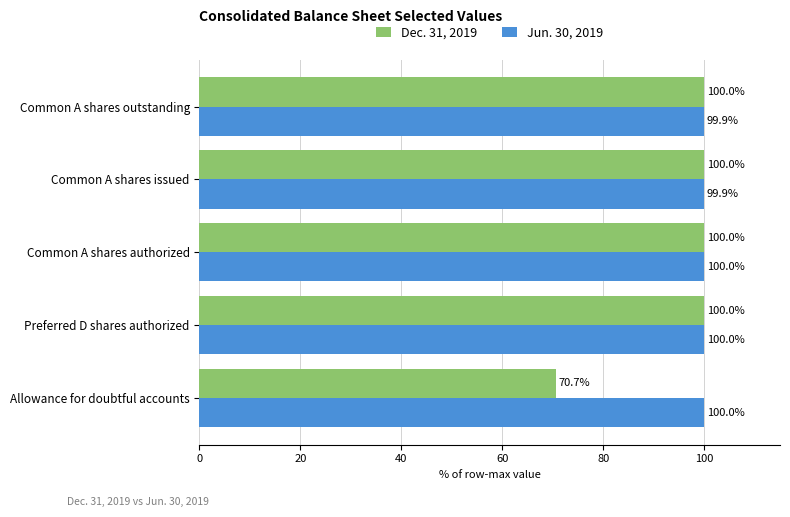

Is the value of Jun. 30, 2019 at Common A shares issued greater than the value of Dec. 31, 2019 at Common A shares outstanding?

No